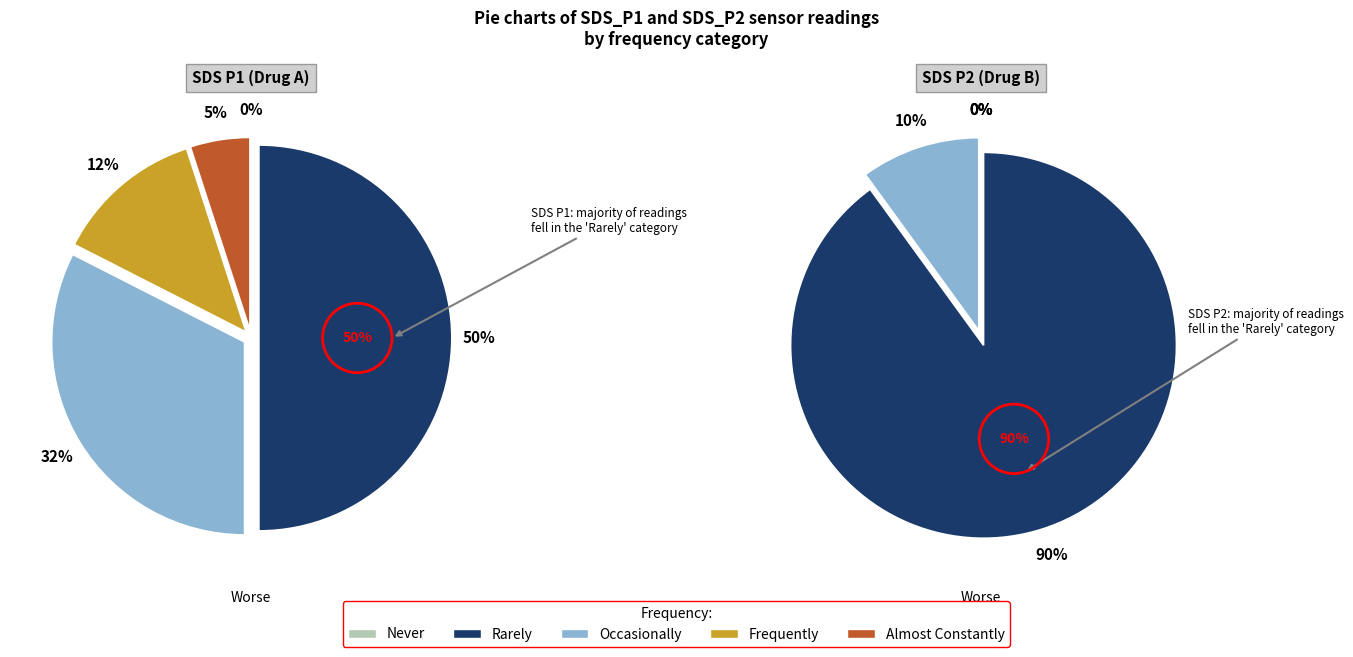

Is there any slice that represents more than half of the pie?

No